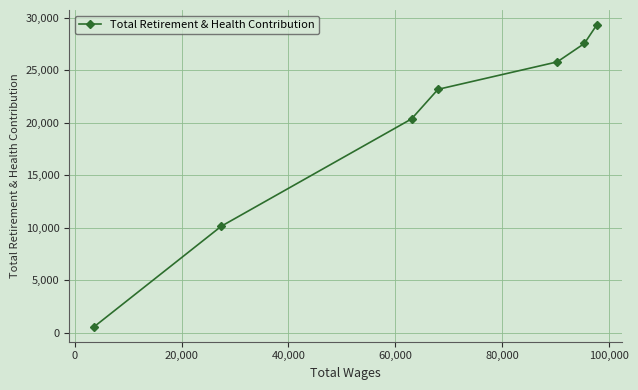

True or false: there are more than 2 points higher than both neighbors.

False